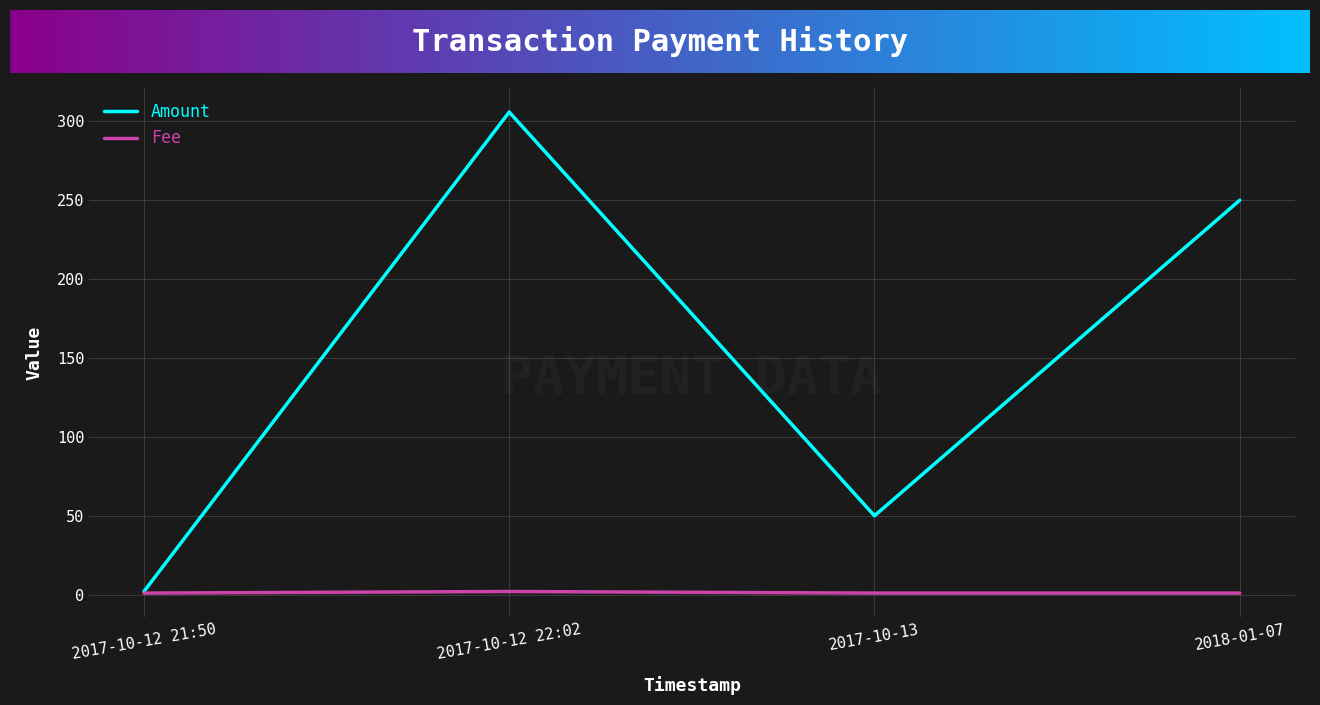

The Amount series shows 56.3 at 2018-01-07. True or false?

False